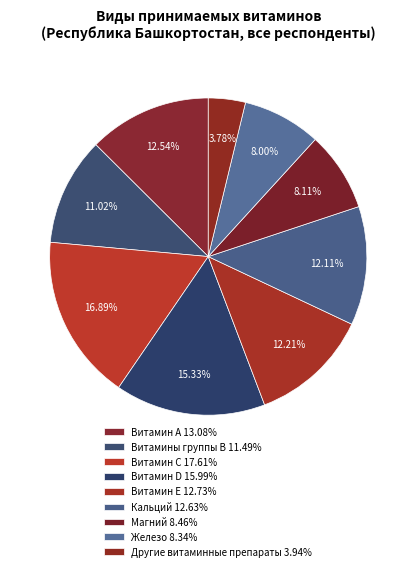

How many slices are in this pie chart?

9